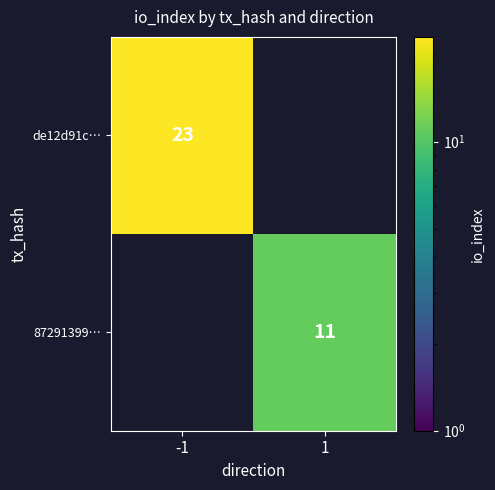

Which category has the lowest value across all series?

1